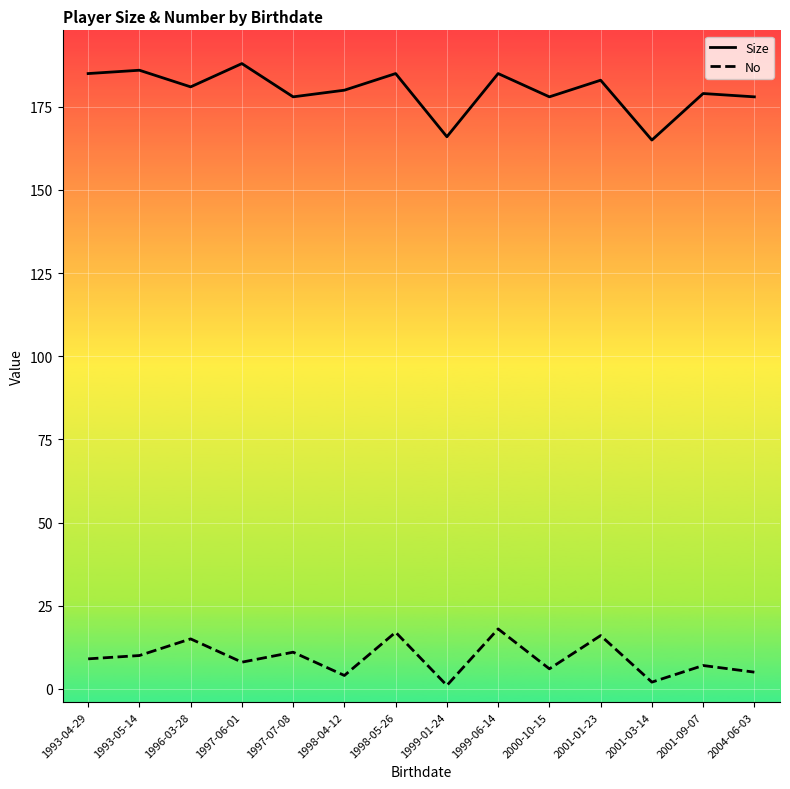

What is the difference between the maximum and minimum values in the Size series?

23